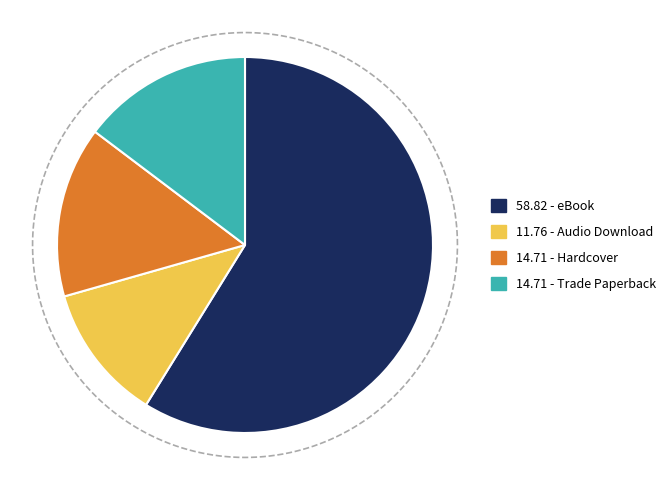

Is Audio Download the majority of the pie?

No